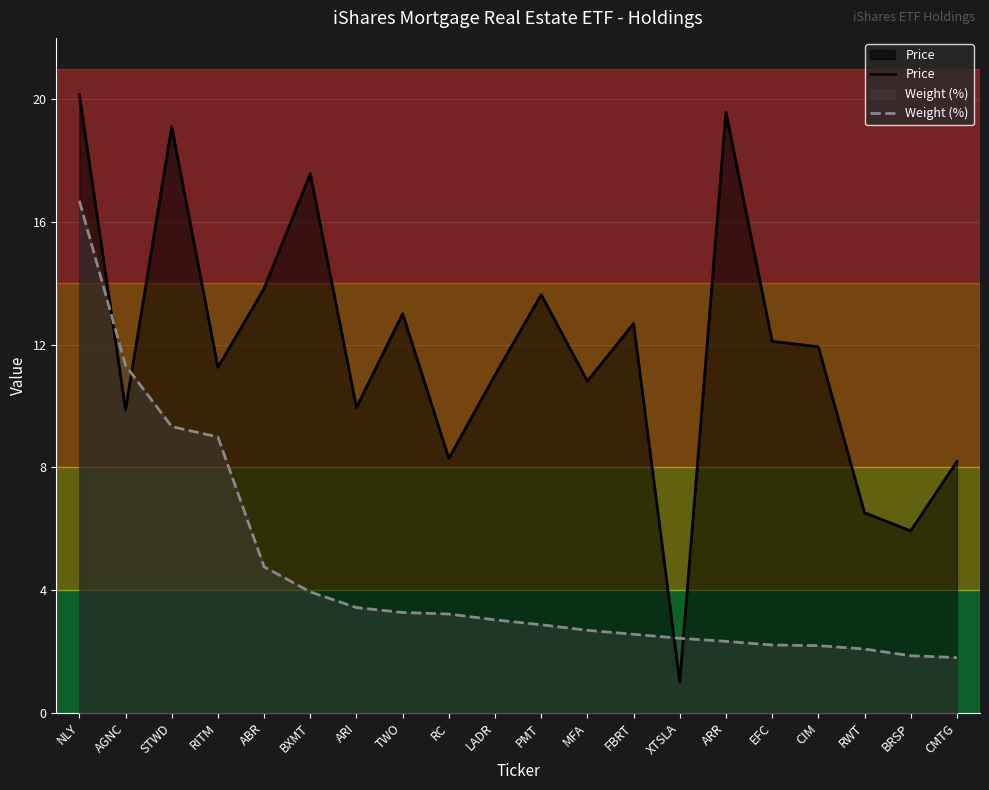

What is the spread (max minus min) of values at AGNC?

1.5